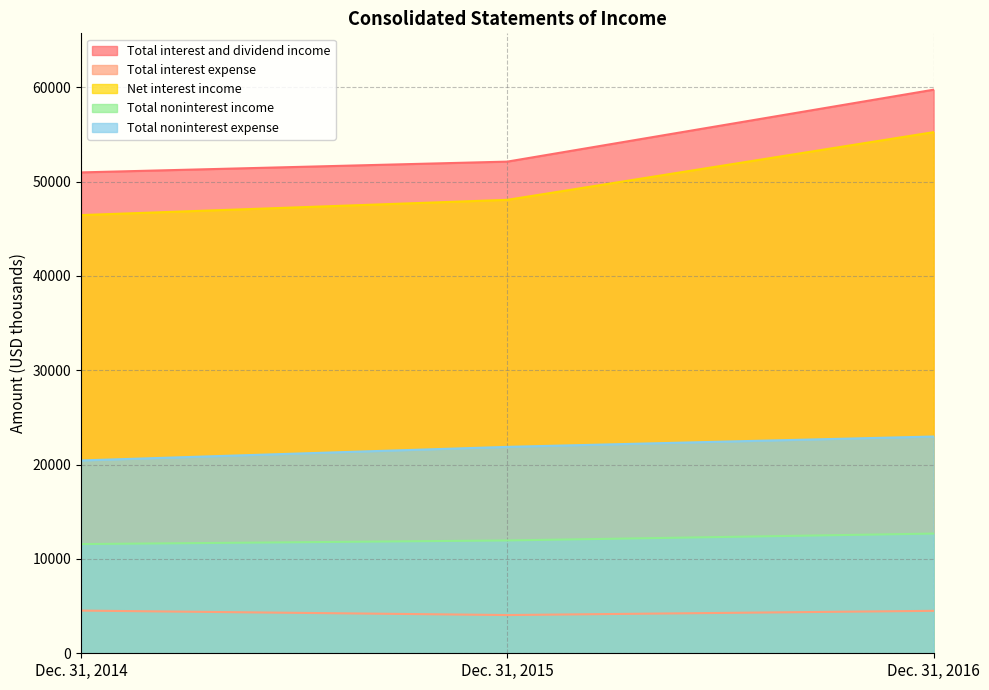

Reading left to right, extract all data points from this chart.

Total interest and dividend income: 50972	52116	59740
Total interest expense: 4525	4052	4500
Net interest income: 46447	48064	55240
Total noninterest income: 11574	11960	12688
Total noninterest expense: 20440	21879	22976